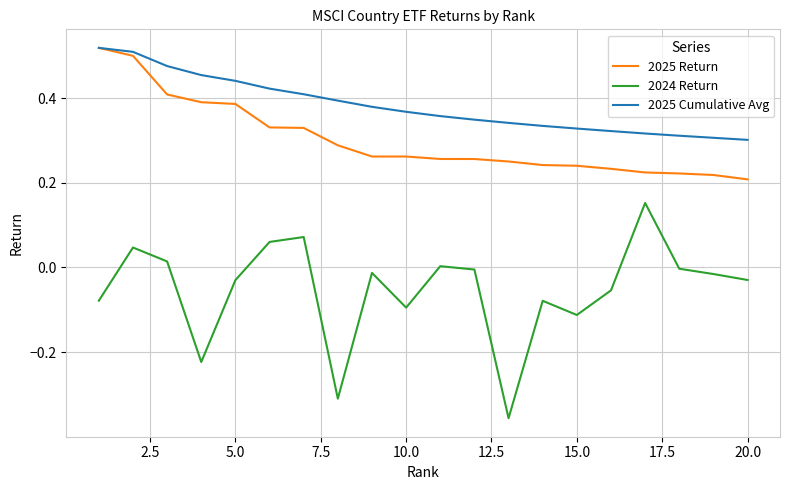

What is the sum of all 2025 Cumulative Avg values?

7.6